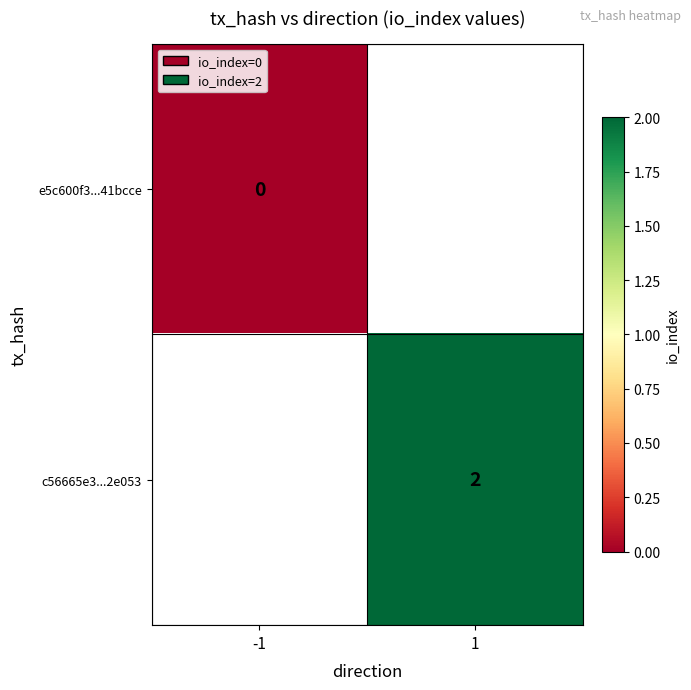

How many categories are shown in the chart?

2